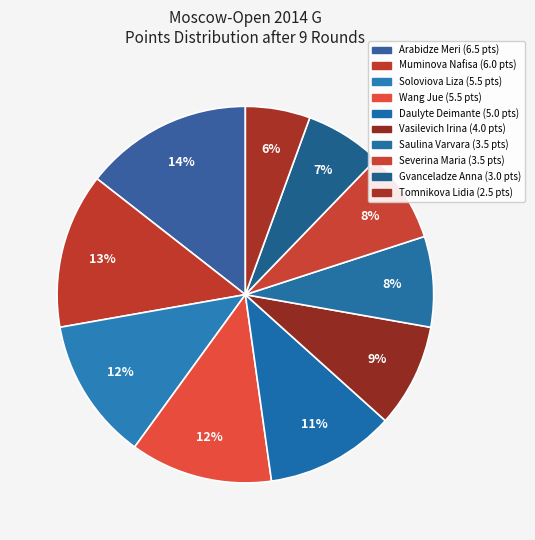

Which slice is the smallest?

Tomnikova Lidia